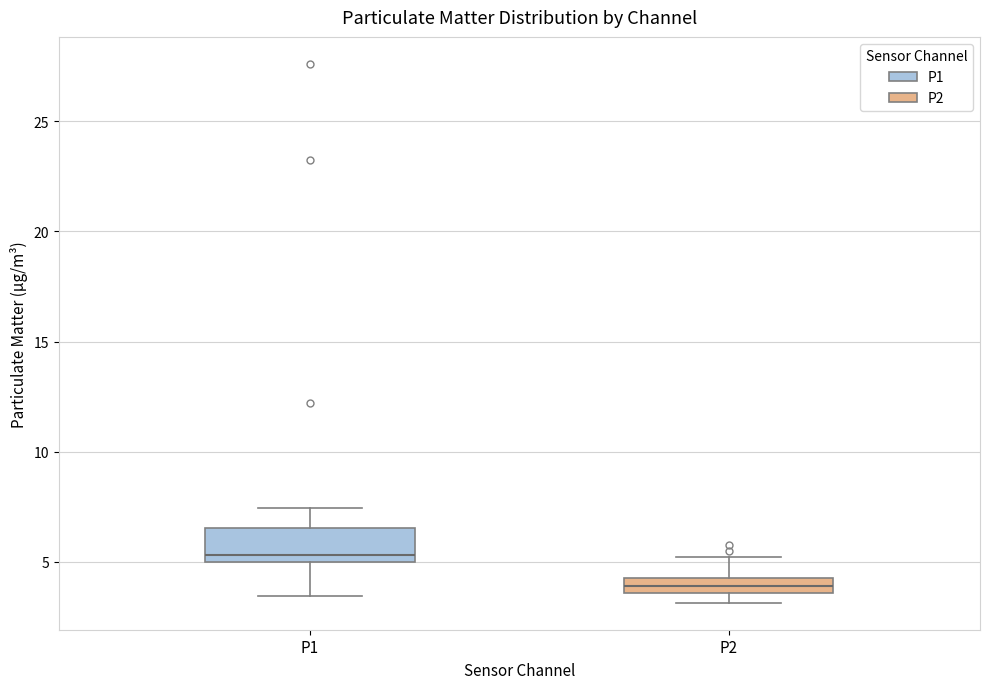

Which box has the highest median line?

P1